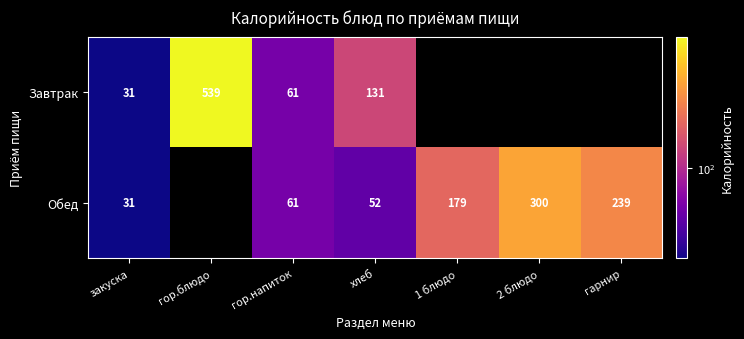

Between гор.напиток and хлеб, which series saw the biggest shift?

Завтрак